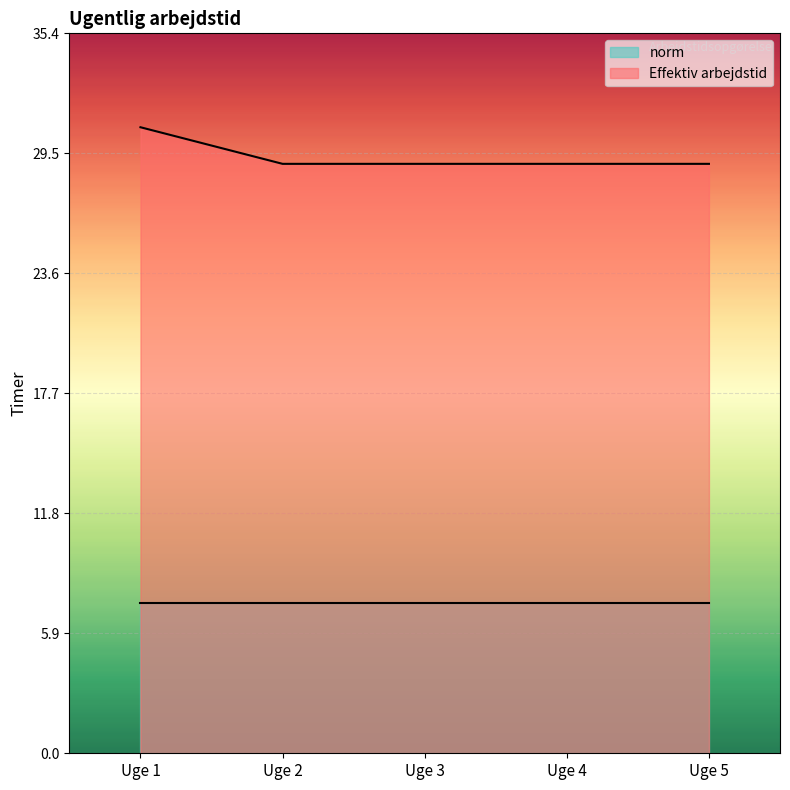

Is it true that the value at Uge 4 is 49.3?

False